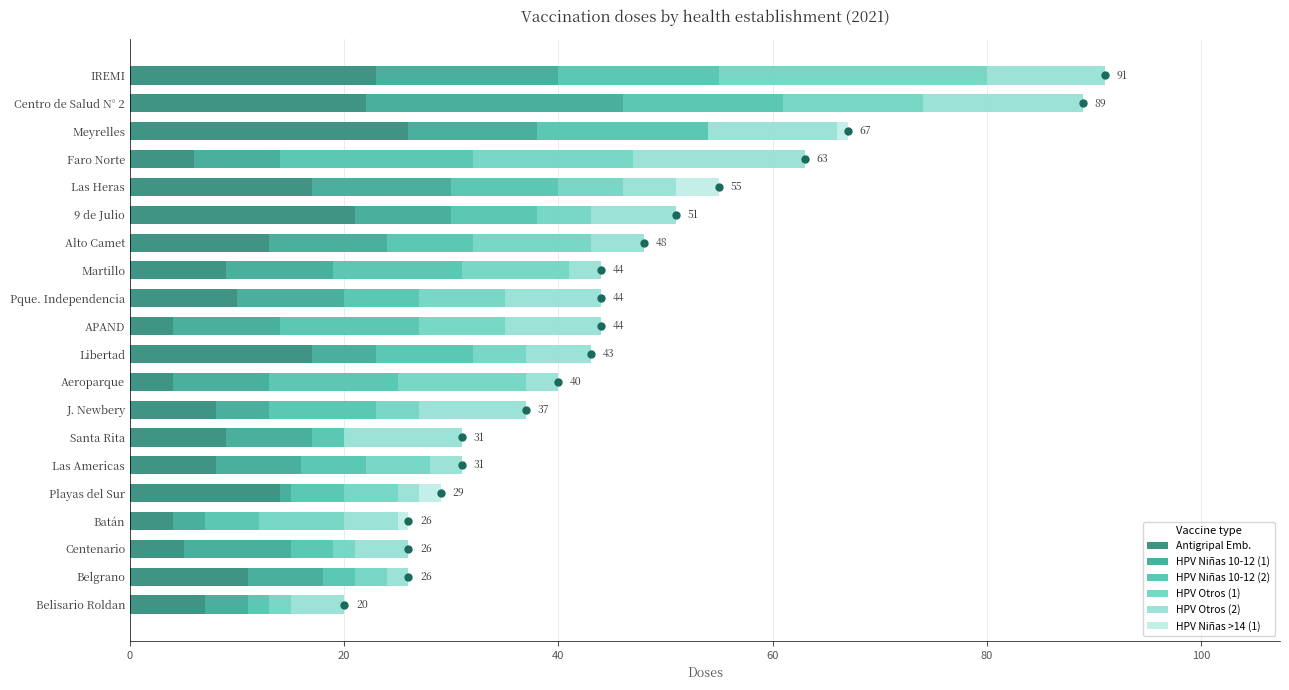

The value of Antigripal Emb. at Martillo is 9. True or false?

True